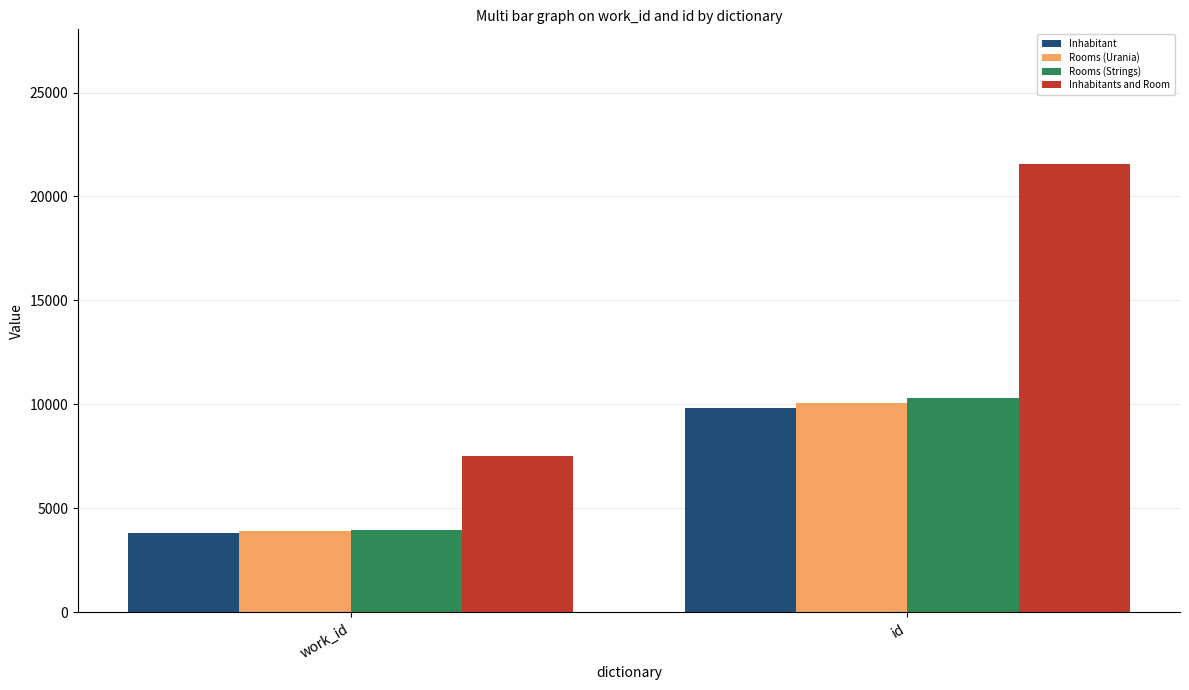

Count the Inhabitant values in the range 3816 to 9825.

2